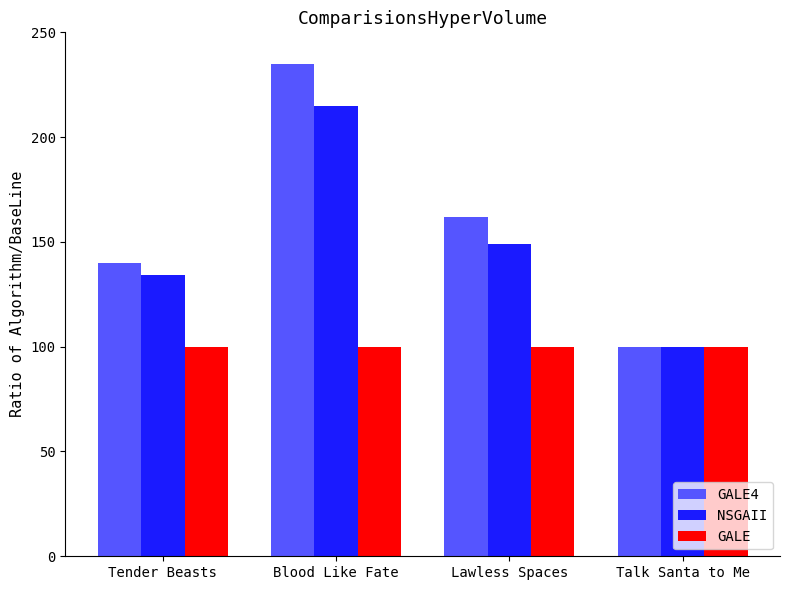

Where does the NSGAII series first go above 149?

Blood Like Fate